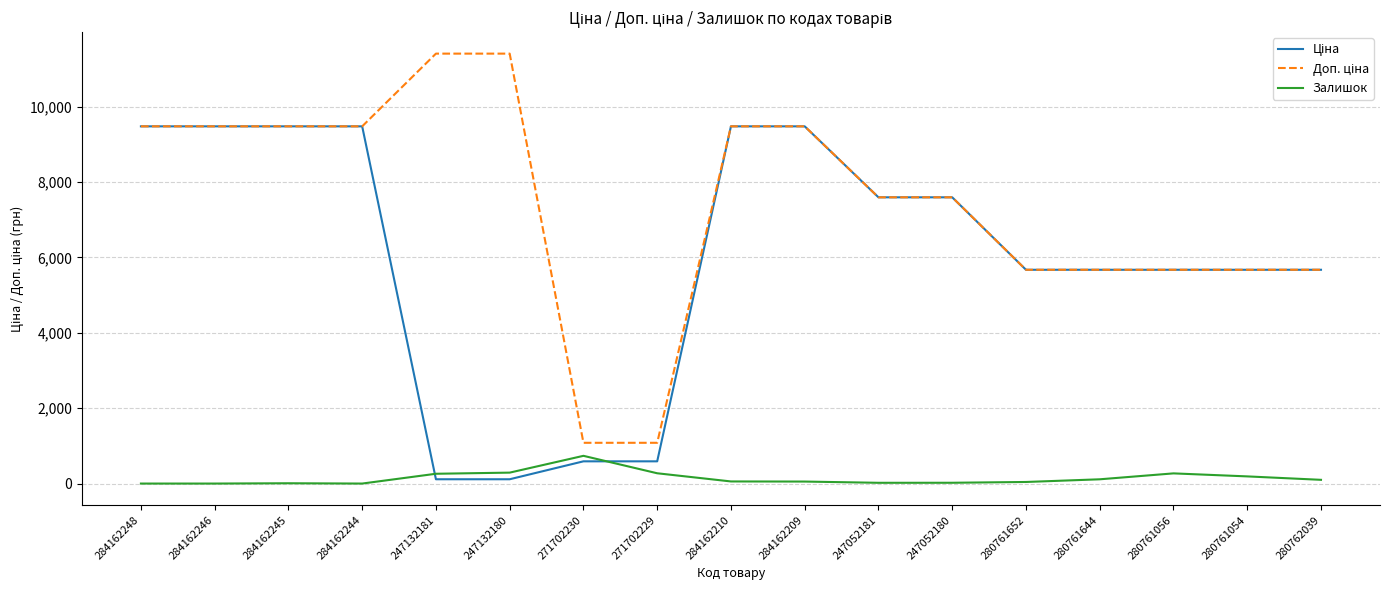

What is the maximum value shown in the chart?

11410.0